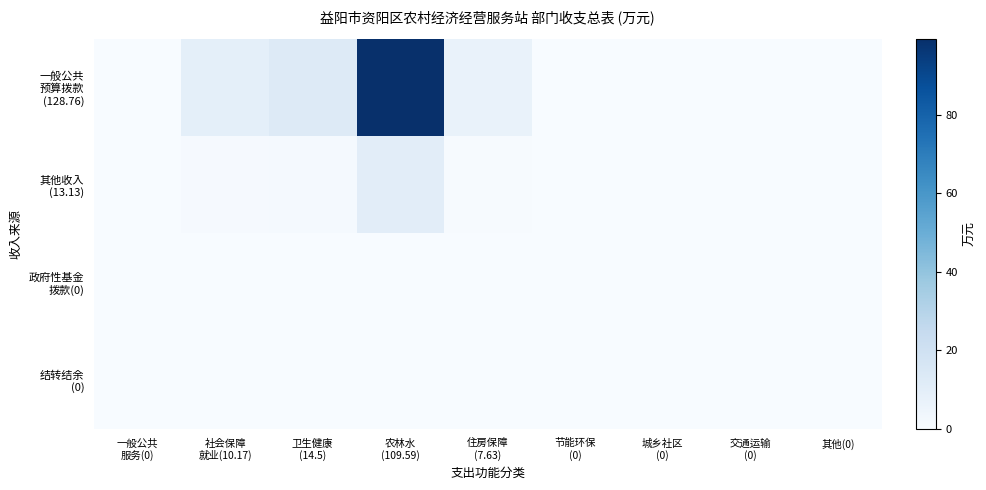

At how many categories does at least one series exceed 25?

1